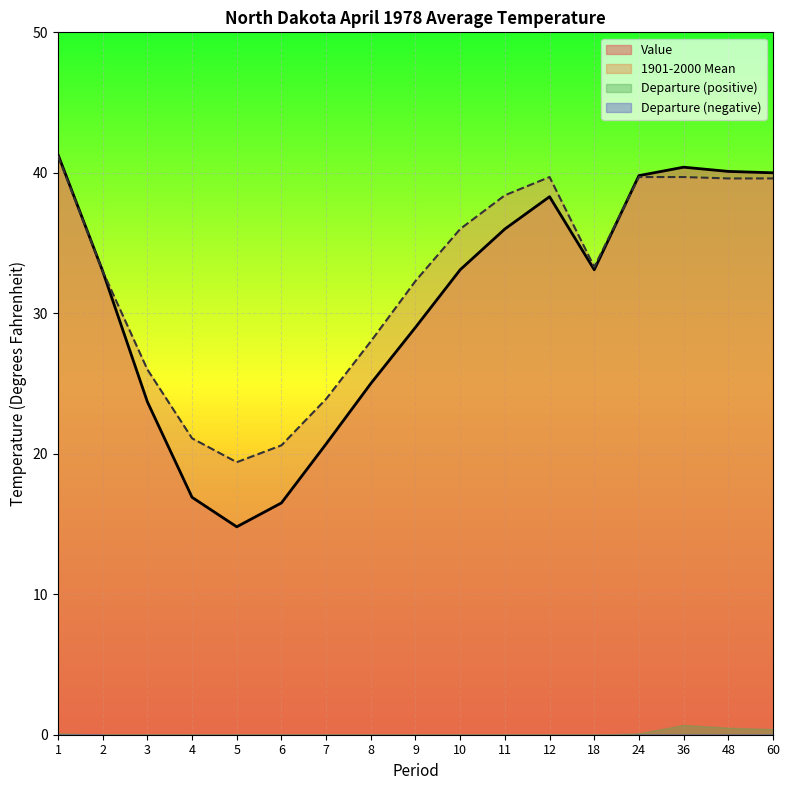

Where do 1901-2000 Mean and Value first cross each other?

18 and 24